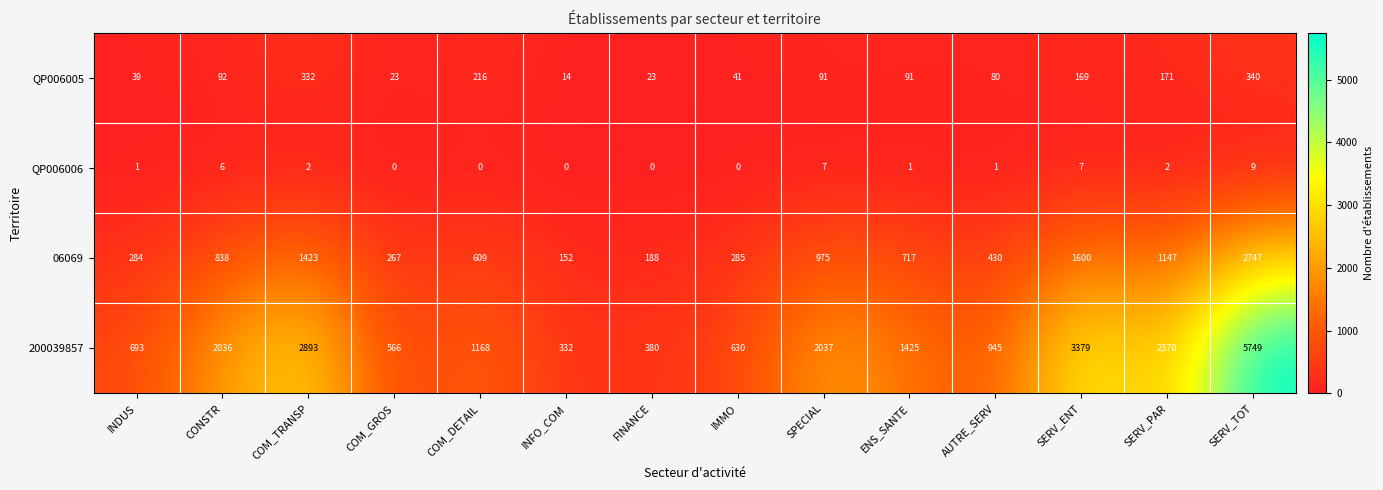

What is the minimum value for 06069?

152